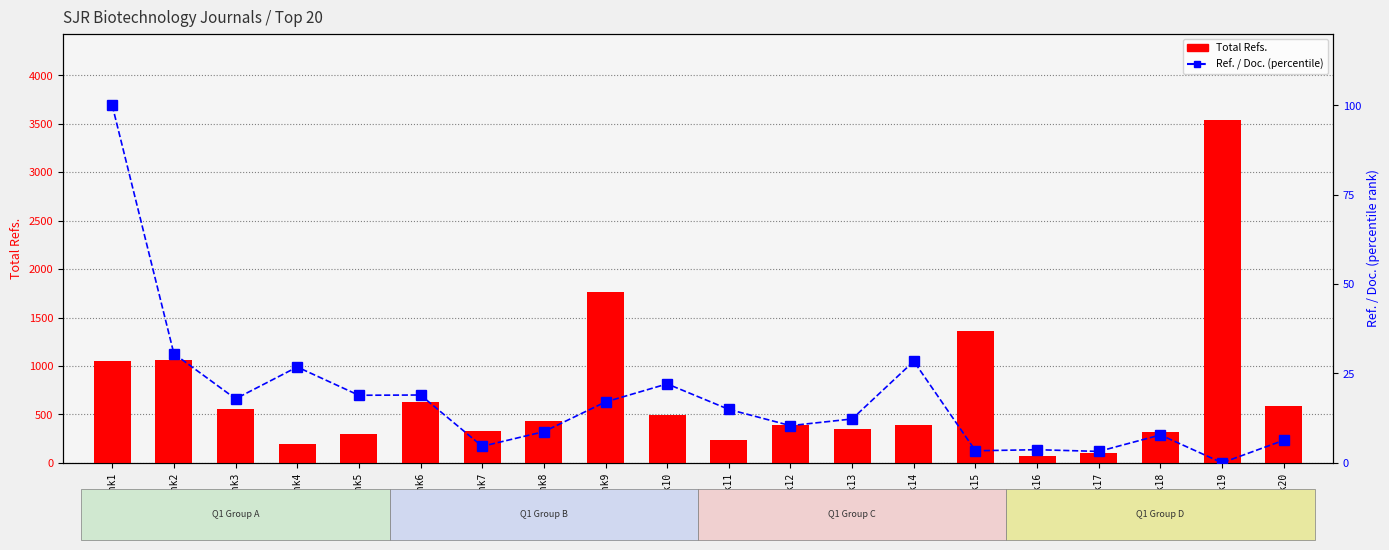

Reading left to right, what are all the values shown in this chart?

Total Refs.: 1047.0	1058.0	551.0	194.0	296.0	626.0	329.0	428.0	1763.0	491.0	234.0	392.0	347.0	392.0	1360.0	70.0	100.0	313.0	3543.0	590.0
Ref. / Doc. (percentile): 100.0	30.5	17.9	26.8	18.9	19.0	4.6	8.7	17.0	22.1	14.9	10.4	12.3	28.4	3.4	3.7	3.2	7.8	0.0	6.3